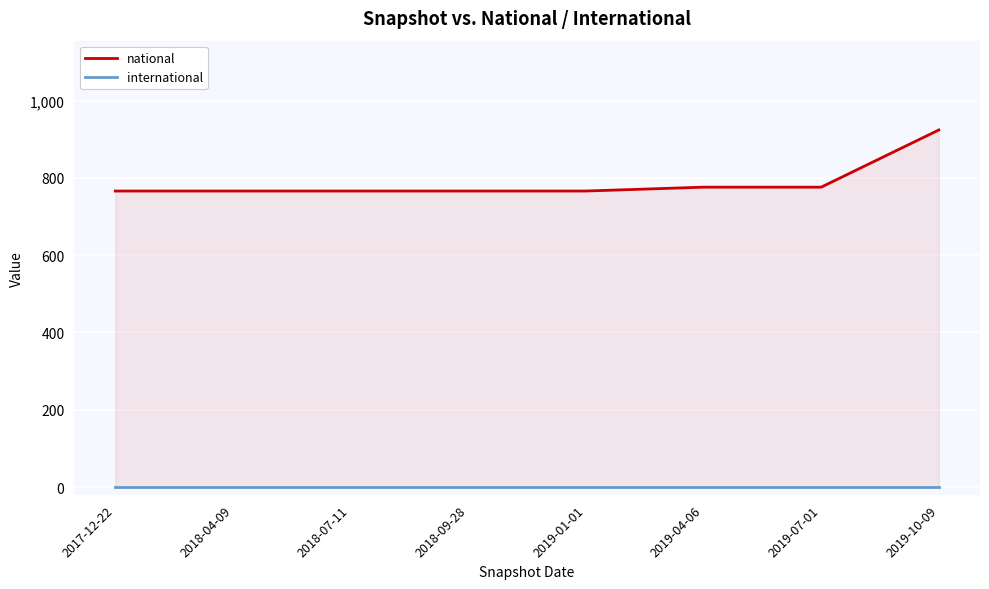

The international series shows 0 at 2017-12-22. True or false?

True